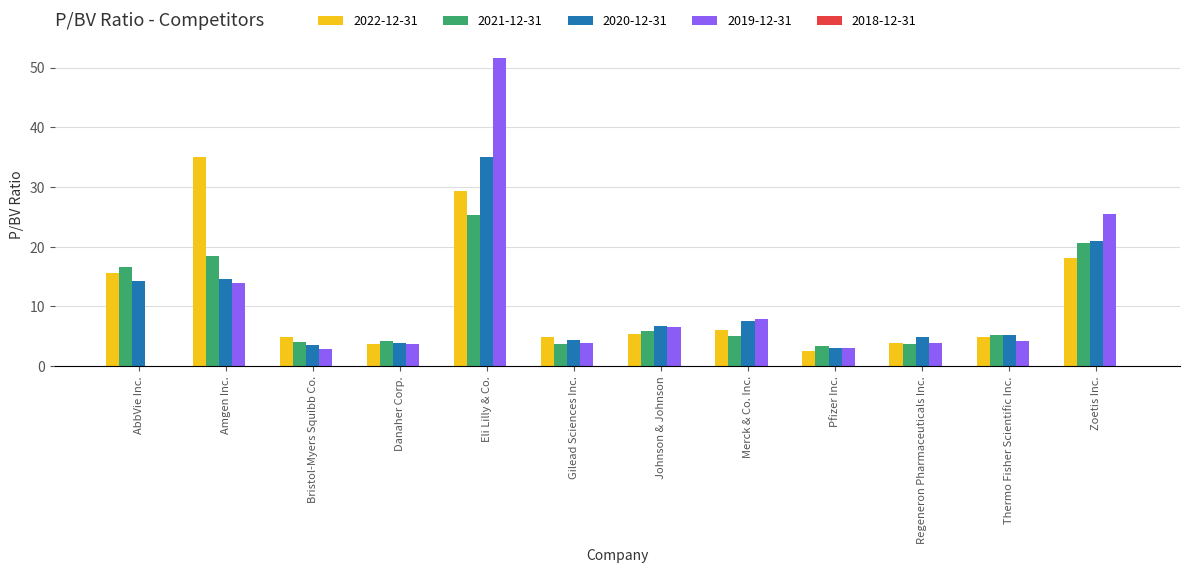

What is the sum of the 2020-12-31 values at AbbVie Inc. and Pfizer Inc.?

17.2